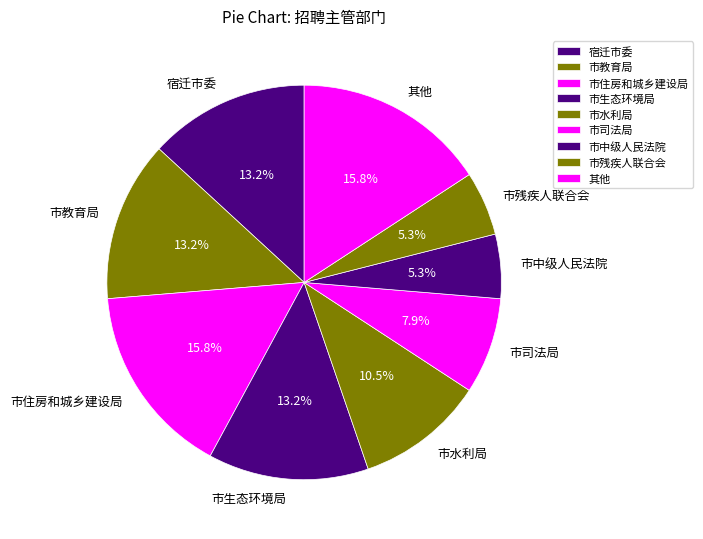

Does 市水利局 account for over 50% of the chart?

No